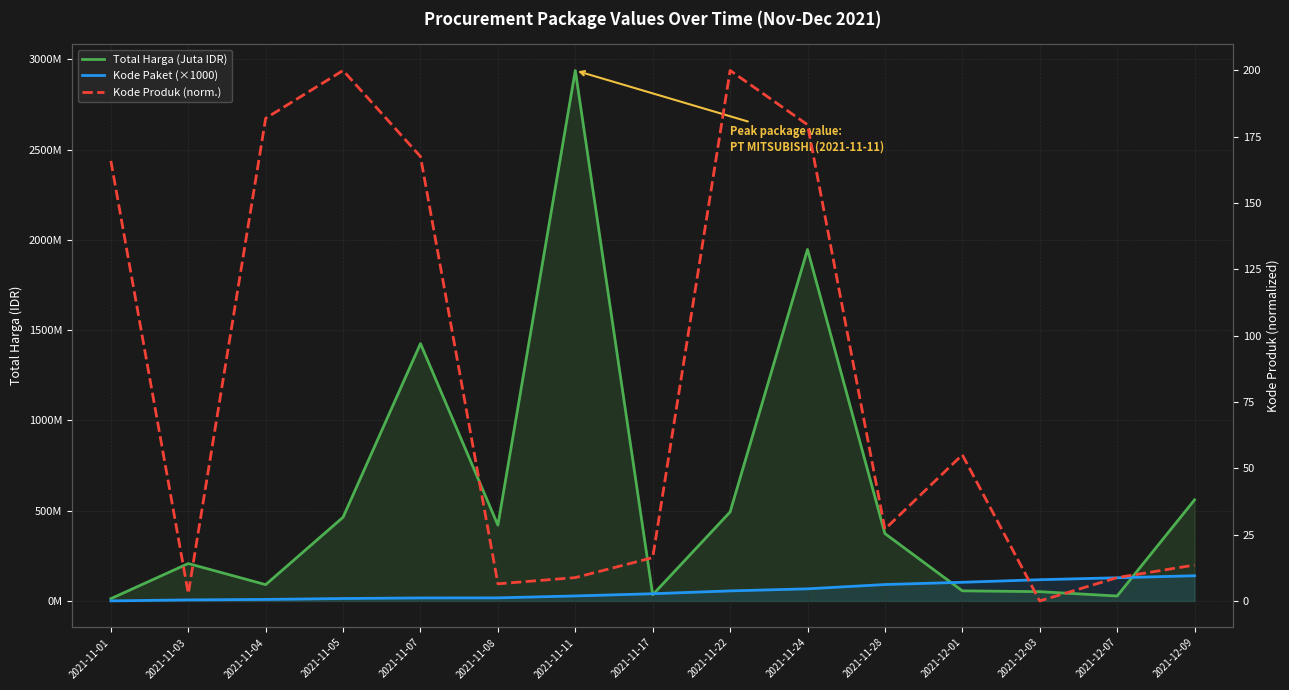

What position from the right is 2021-12-09?

1